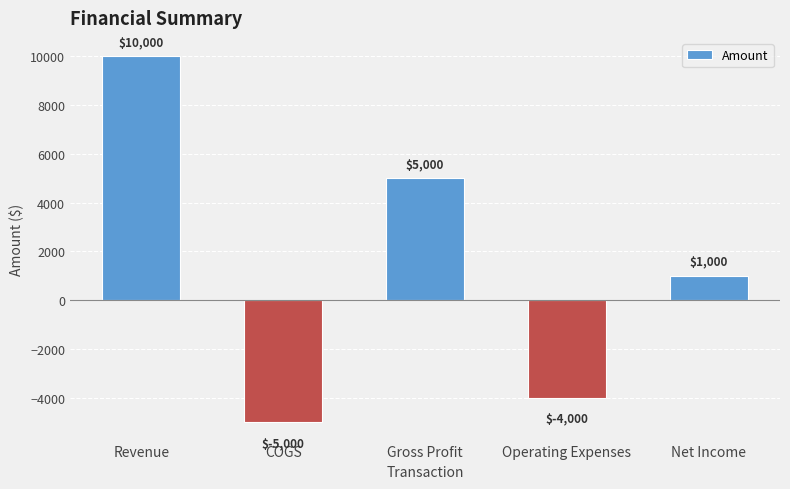

Reading left to right, extract all data points from this chart.

Revenue=10000	COGS=-5000	Gross Profit=5000	Operating Expenses=-4000	Net Income=1000